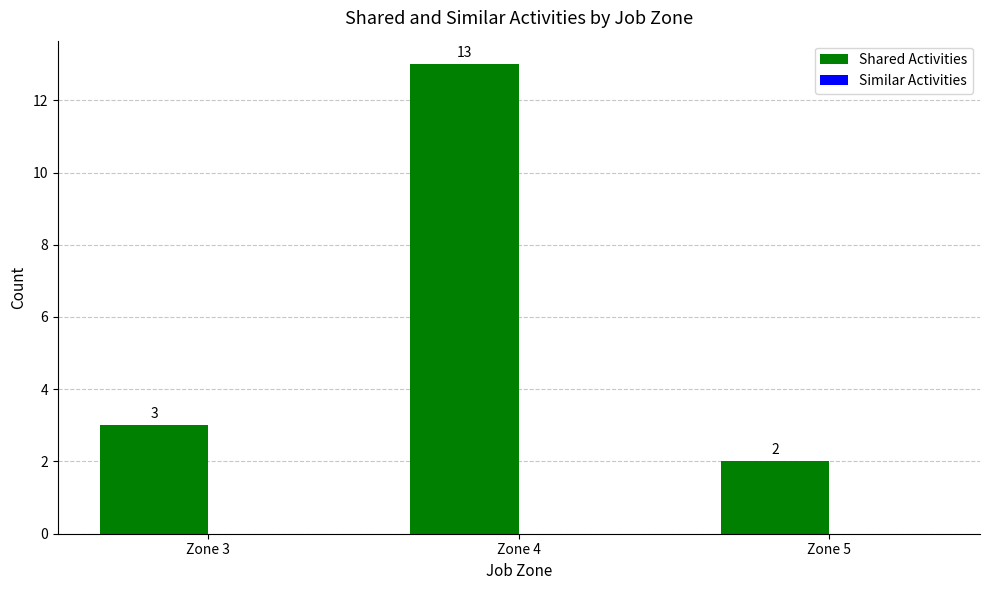

What value does the data have at Zone 3, to the nearest 5?

5